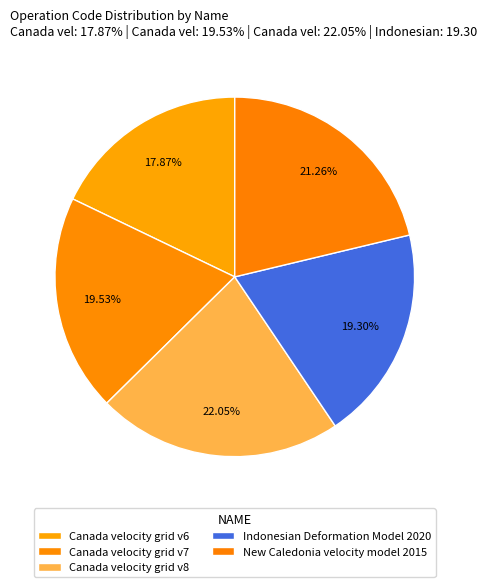

Is there any slice that represents more than half of the pie?

No